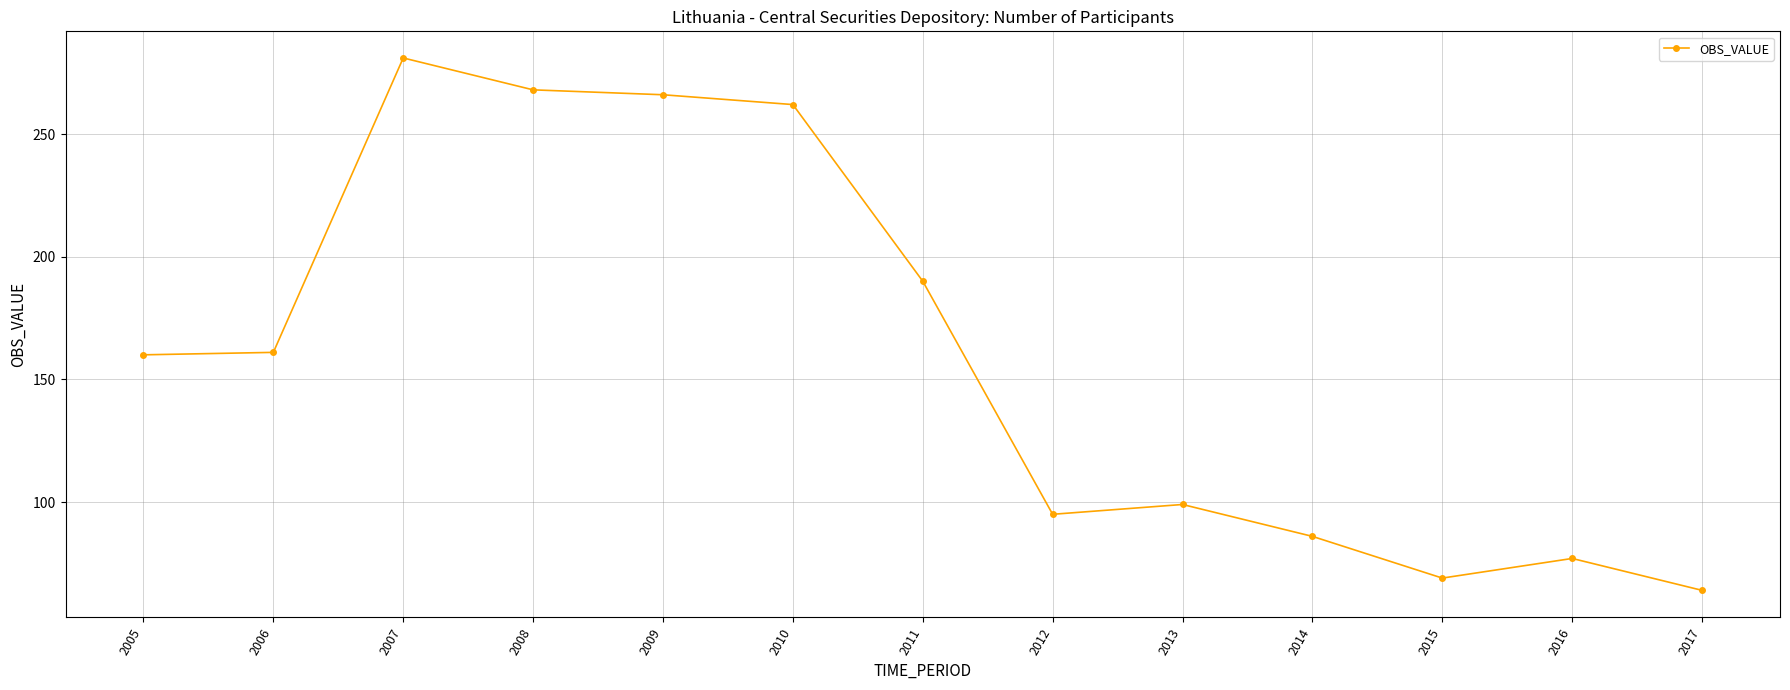

What is the average value?

160